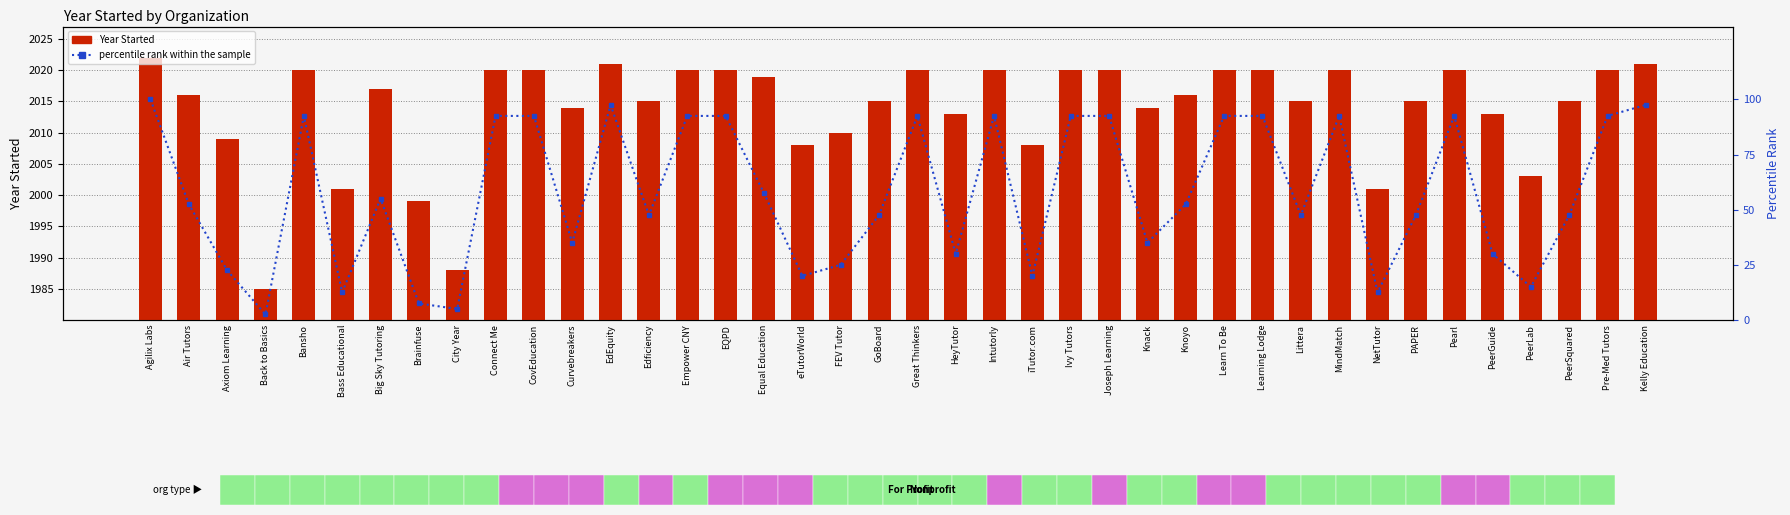

Rank the categories by Year Started value from highest to lowest.

Agilix Labs, EdEquity, Kelly Education, Bansho, Connect Me, CovEducation, Empower CNY, EQPD, Great Thinkers, Intutorly, Ivy Tutors, Joseph Learning, Learn To Be, Learning Lodge, MindMatch, Pearl, Pre-Med Tutors, Equal Education, Big Sky Tutoring, Air Tutors, Knoyo, Edficiency, GoBoard, Littera, PAPER, PeerSquared, Curvebreakers, Knack, HeyTutor, PeerGuide, FEV Tutor, Axiom Learning, eTutorWorld, iTutor.com, PeerLab, Bass Educational, NetTutor, Brainfuse, City Year, Back to Basics